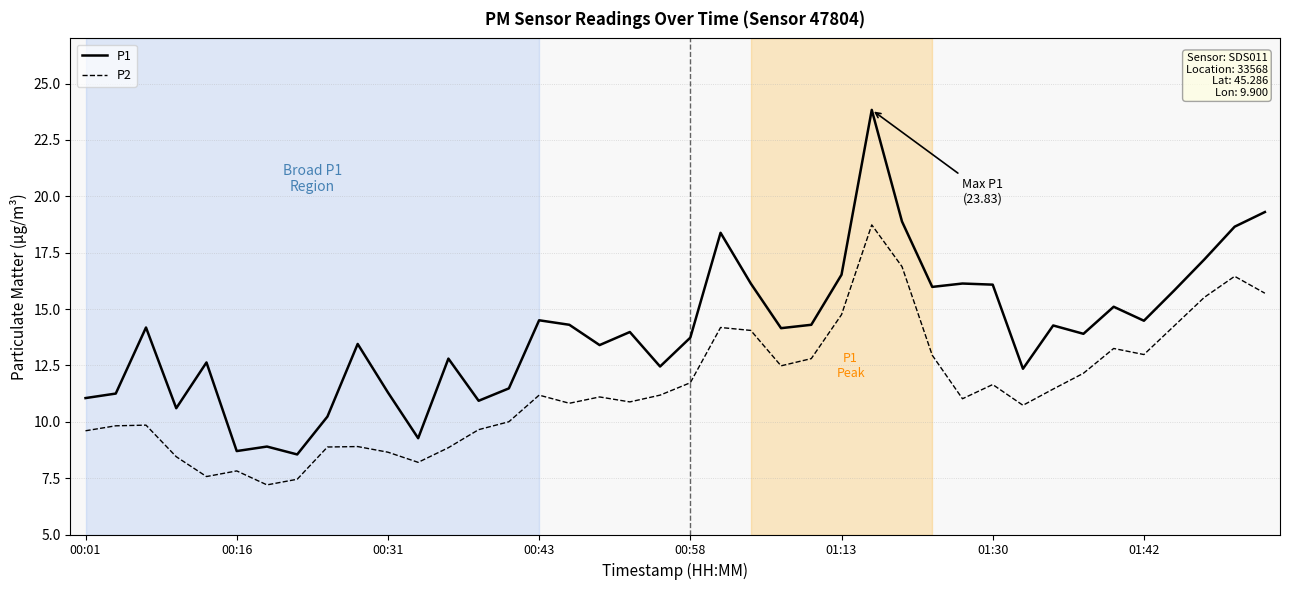

What is the smallest value displayed?

7.2